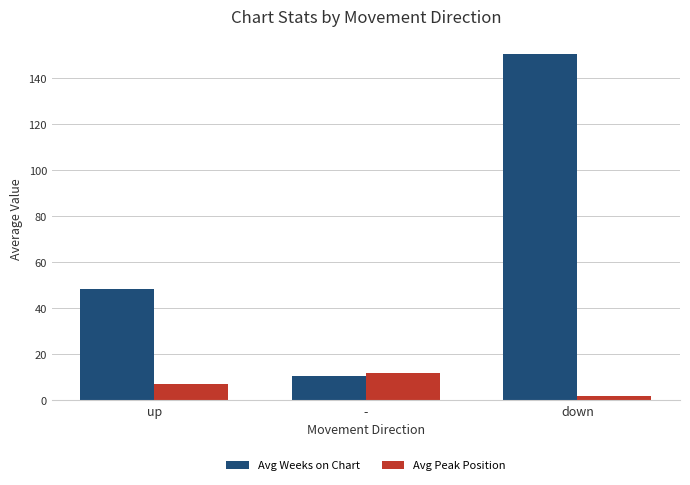

What is the difference between the maximum and second lowest values in the Avg Weeks on Chart series?

102.3